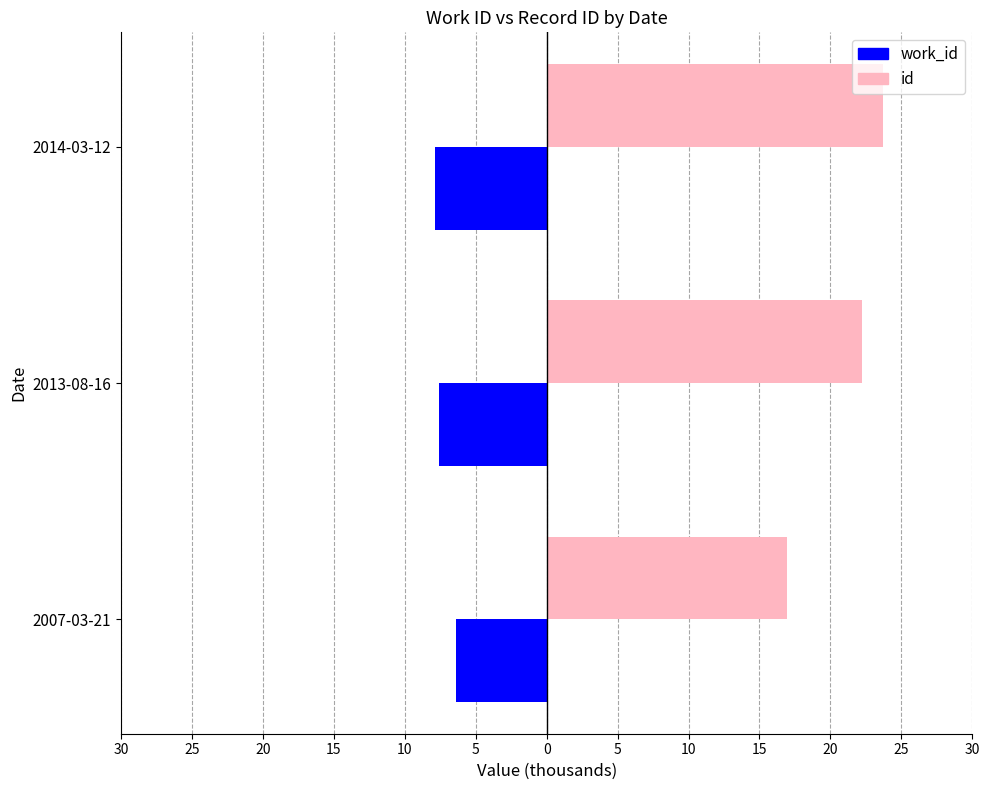

What are all the series names shown in the legend?

work_id, id